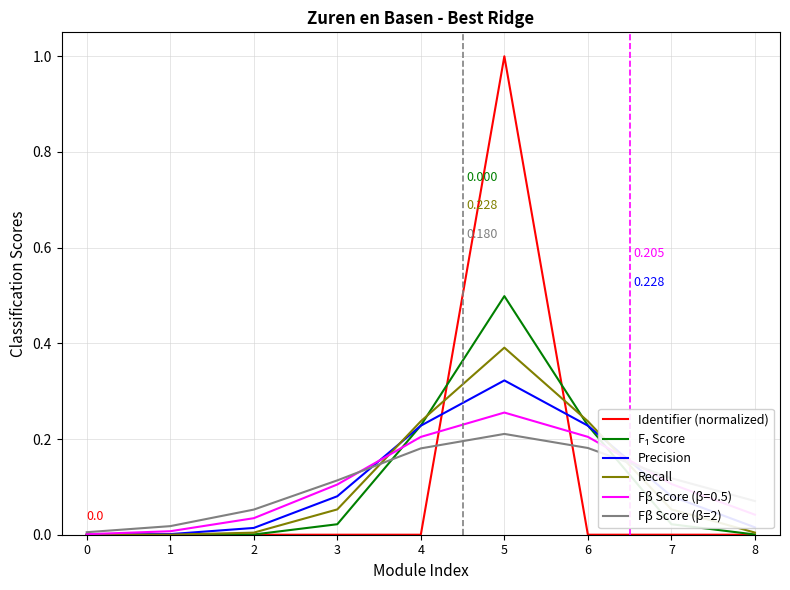

Which series changed the most between 2 and 5?

Identifier (normalized)